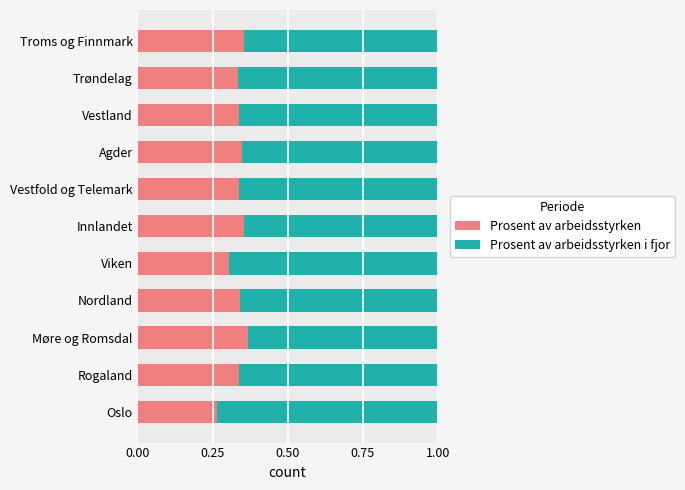

Which category has the lowest value in the Prosent av arbeidsstyrken series?

Oslo